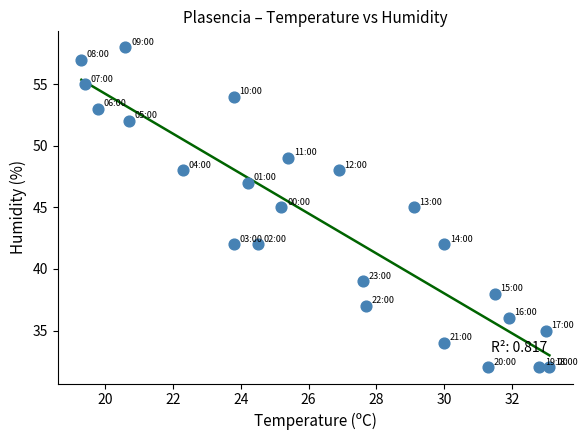

What is the range of Y values (max minus min)?

26